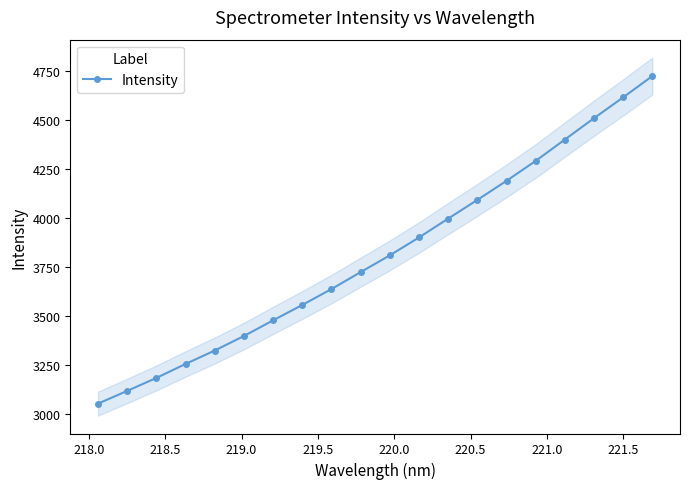

What is the value of the Intensity point at the 13th from the left?

3997.9